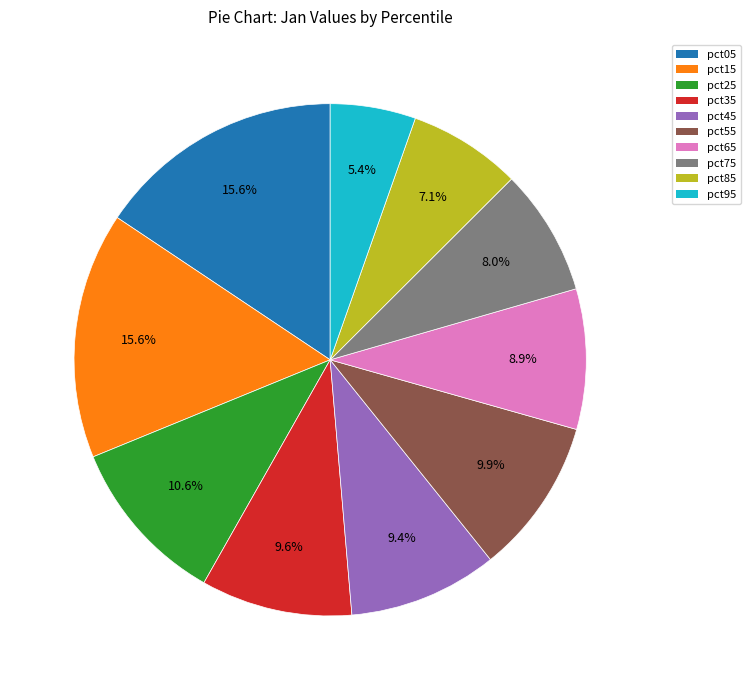

To the nearest percent, what is the average slice percentage?

10%